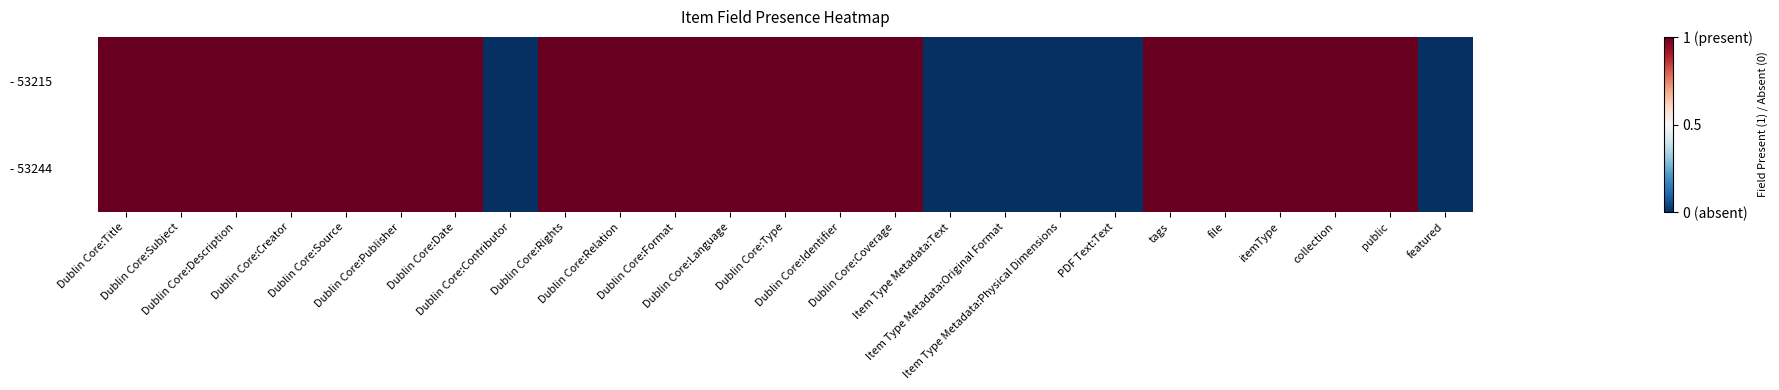

Reading left to right, list all the values displayed in this chart.

- 53244: Dublin Core:Title=1	Dublin Core:Subject=1	Dublin Core:Description=1	Dublin Core:Creator=1	Dublin Core:Source=1	Dublin Core:Publisher=1	Dublin Core:Date=1	Dublin Core:Contributor=-1	Dublin Core:Rights=1	Dublin Core:Relation=1	Dublin Core:Format=1	Dublin Core:Language=1	Dublin Core:Type=1	Dublin Core:Identifier=1	Dublin Core:Coverage=1	Item Type Metadata:Text=-1	Item Type Metadata:Original Format=-1	Item Type Metadata:Physical Dimensions=-1	PDF Text:Text=-1	tags=1	file=1	itemType=1	collection=1	public=1	featured=-1
- 53215: Dublin Core:Title=1	Dublin Core:Subject=1	Dublin Core:Description=1	Dublin Core:Creator=1	Dublin Core:Source=1	Dublin Core:Publisher=1	Dublin Core:Date=1	Dublin Core:Contributor=-1	Dublin Core:Rights=1	Dublin Core:Relation=1	Dublin Core:Format=1	Dublin Core:Language=1	Dublin Core:Type=1	Dublin Core:Identifier=1	Dublin Core:Coverage=1	Item Type Metadata:Text=-1	Item Type Metadata:Original Format=-1	Item Type Metadata:Physical Dimensions=-1	PDF Text:Text=-1	tags=1	file=1	itemType=1	collection=1	public=1	featured=-1